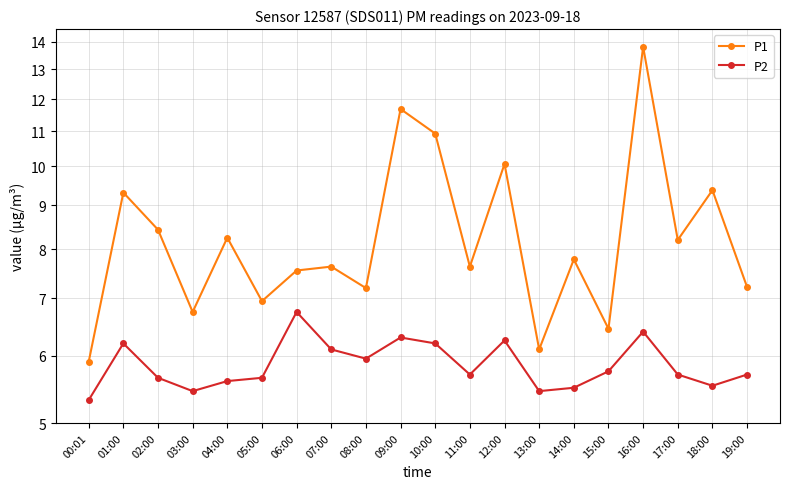

What is the difference between the P1 values at 15:00 and 05:00?

0.5